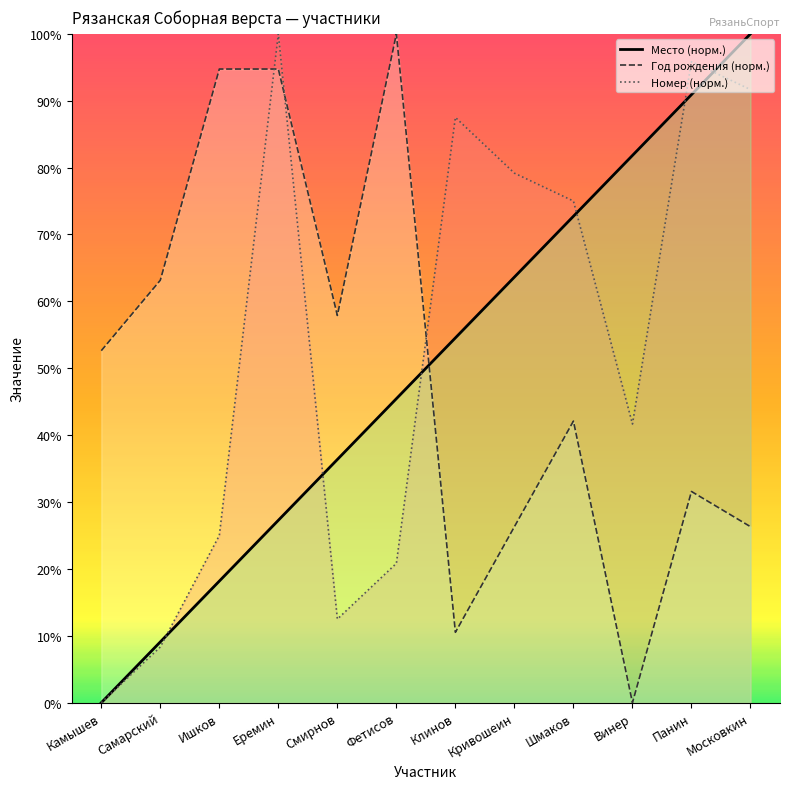

After their last crossing, which series has the higher values: Год рождения (норм.) or Место (норм.)?

Место (норм.)